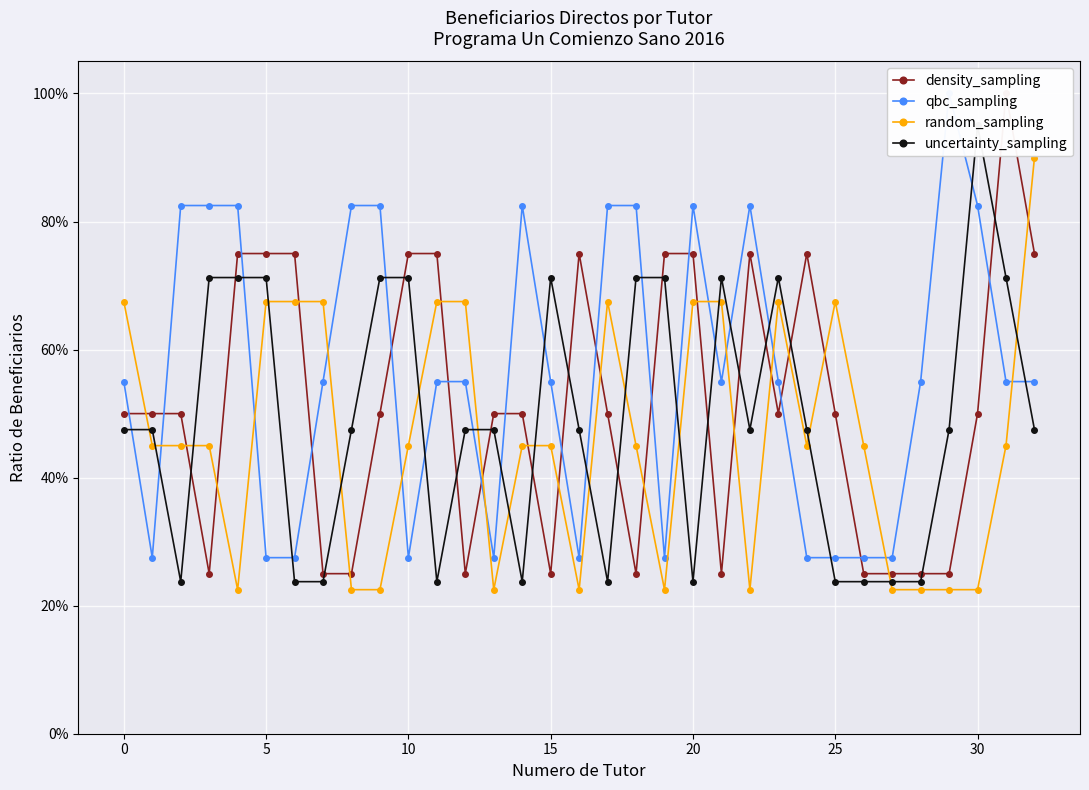

What is the difference between the maximum and minimum values in the uncertainty_sampling series?

0.7